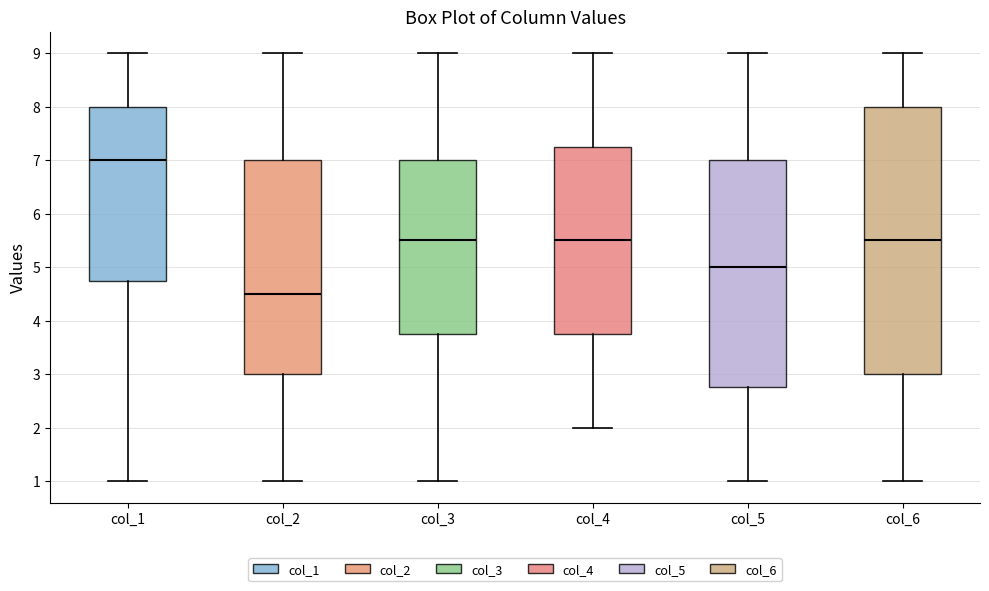

Where does the upper whisker of the box for col_3 end on the y-axis? The values are not printed on the chart, so give them approximately, as read against the axis.

9.0